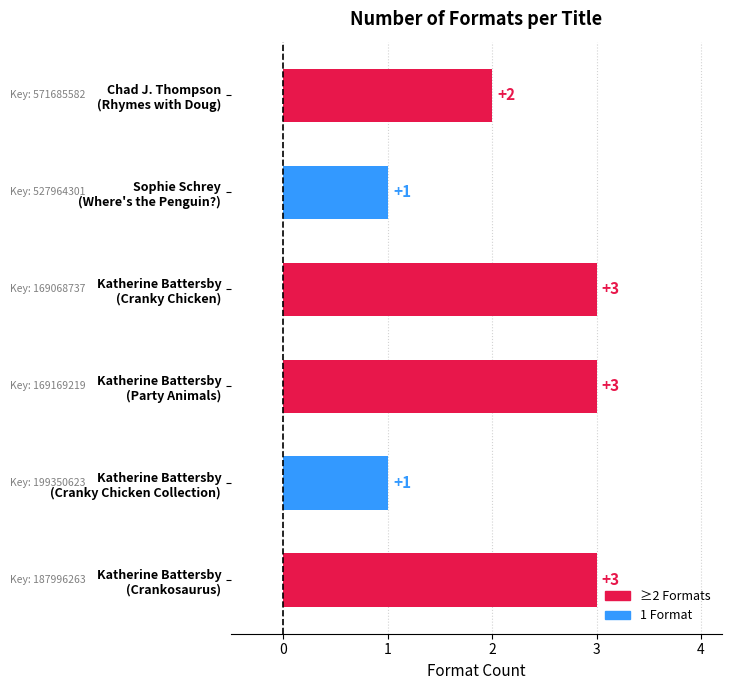

Reading bottom to top, extract all data points from this chart.

3	1	3	3	1	2